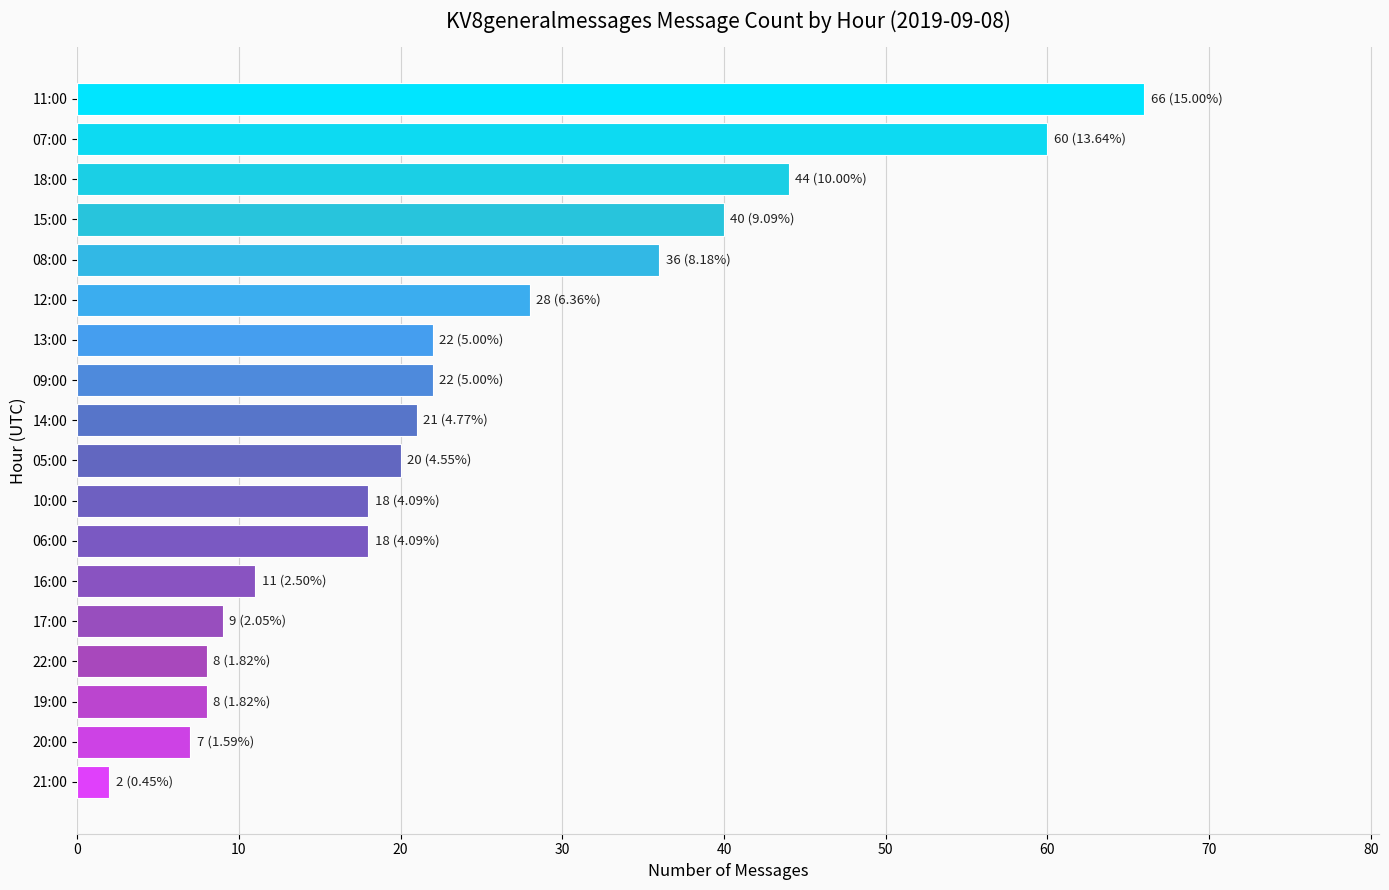

Reading bottom to top, extract all data points from this chart.

2	7	8	8	9	11	18	18	20	21	22	22	28	36	40	44	60	66